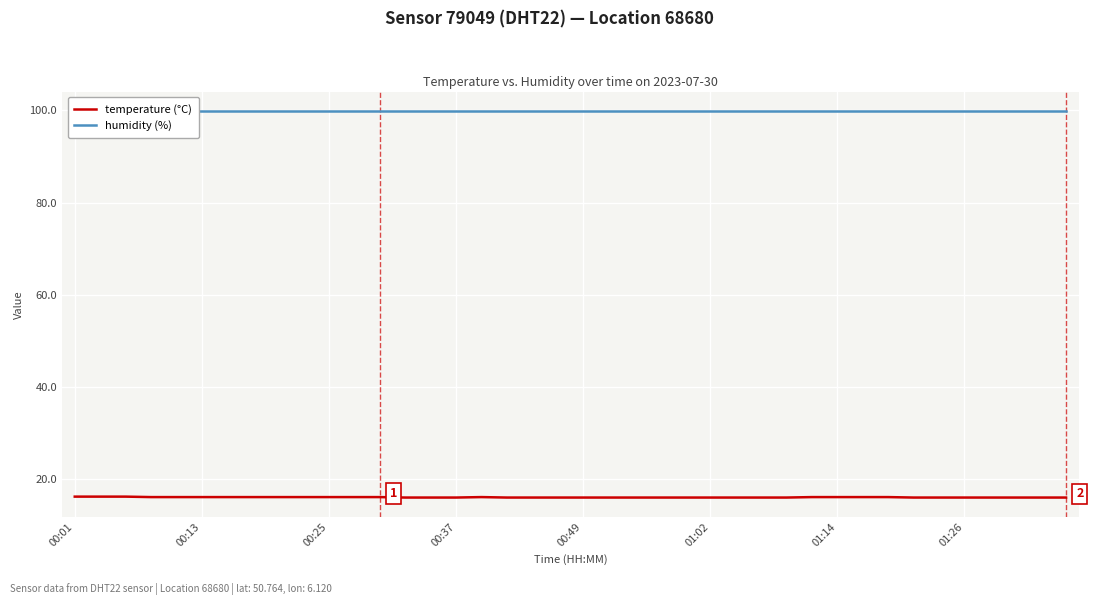

Reading left to right, what are all the values shown in this chart?

temperature (°C): 16.1	16.1	16.1	16.0	16.0	16.0	16.0	16.0	16.0	16.0	16.0	16.0	16.0	15.9	15.9	15.9	16.0	15.9	15.9	15.9	15.9	15.9	15.9	15.9	15.9	15.9	15.9	15.9	15.9	16.0	16.0	16.0	16.0	15.9	15.9	15.9	15.9	15.9	15.9	15.9
humidity (%): 99.9	99.9	99.9	99.9	99.9	99.9	99.9	99.9	99.9	99.9	99.9	99.9	99.9	99.9	99.9	99.9	99.9	99.9	99.9	99.9	99.9	99.9	99.9	99.9	99.9	99.9	99.9	99.9	99.9	99.9	99.9	99.9	99.9	99.9	99.9	99.9	99.9	99.9	99.9	99.9